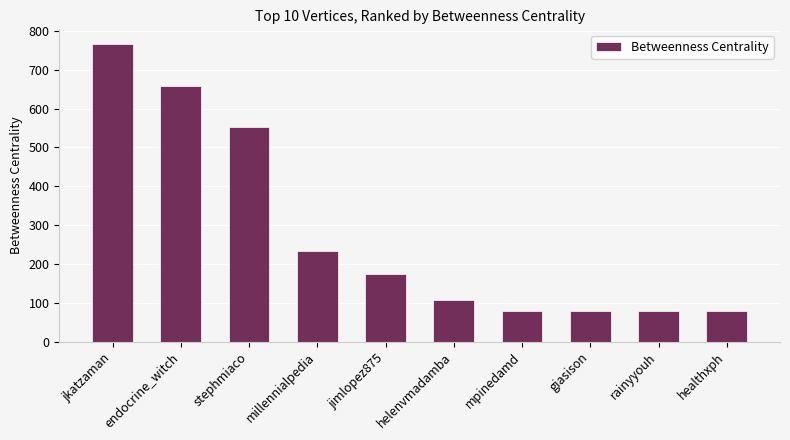

What is the value of the 1st bar from the left?

766.0